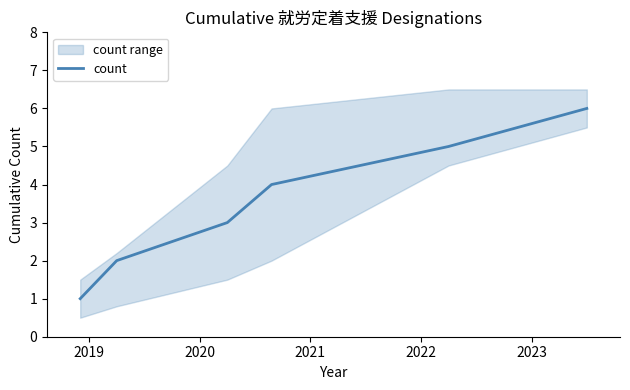

Is this an area chart (filled region under the line)?

No